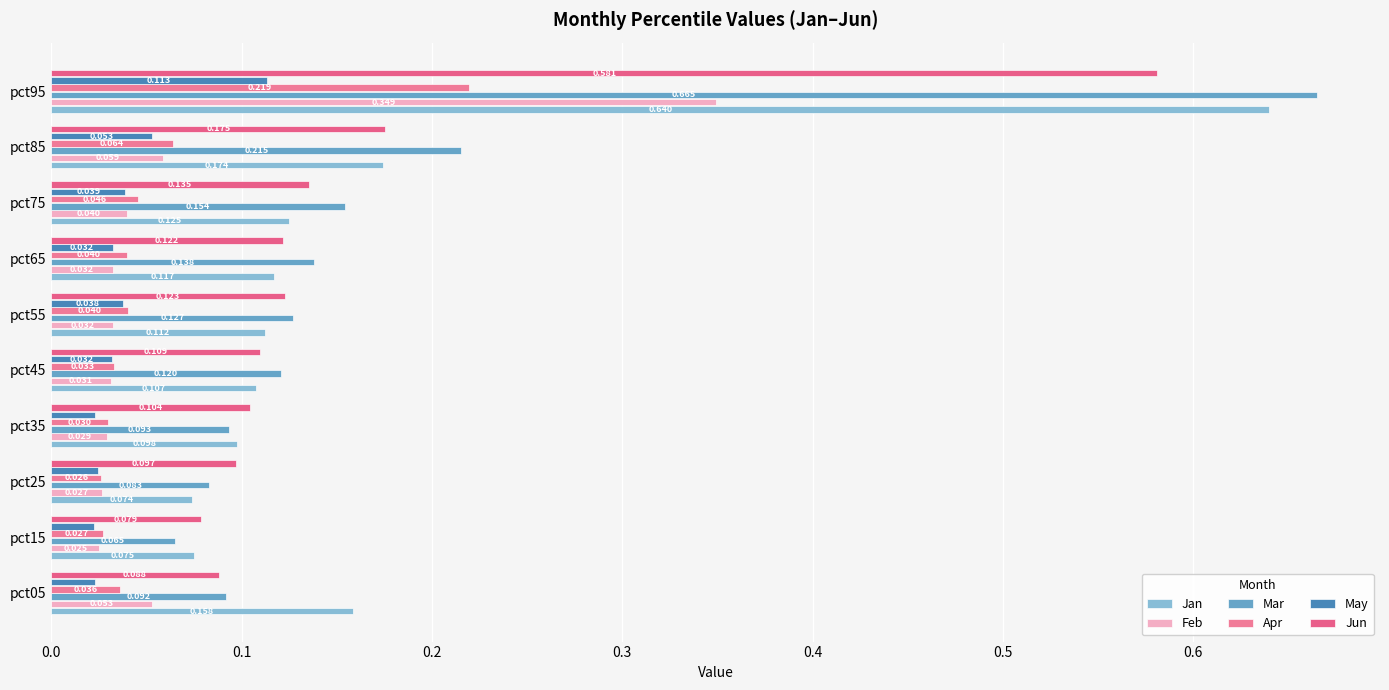

Count the May values in the range 0 to 1.

10